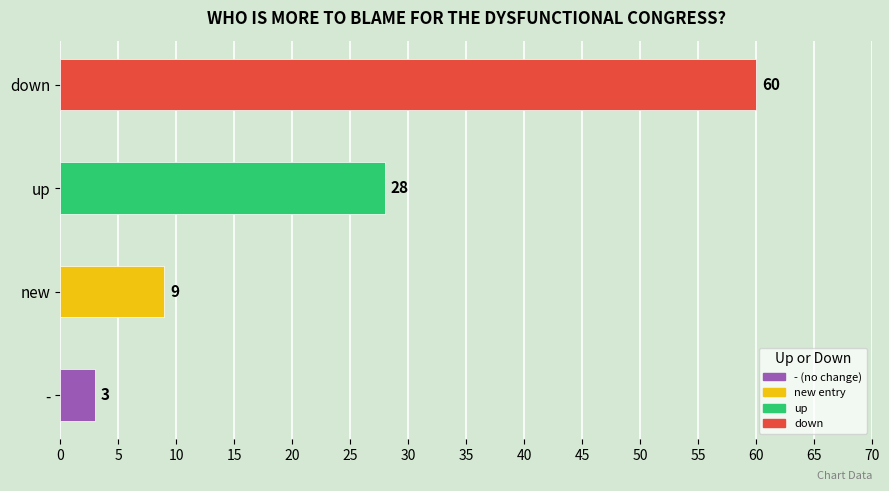

What is the sum of all values?

100